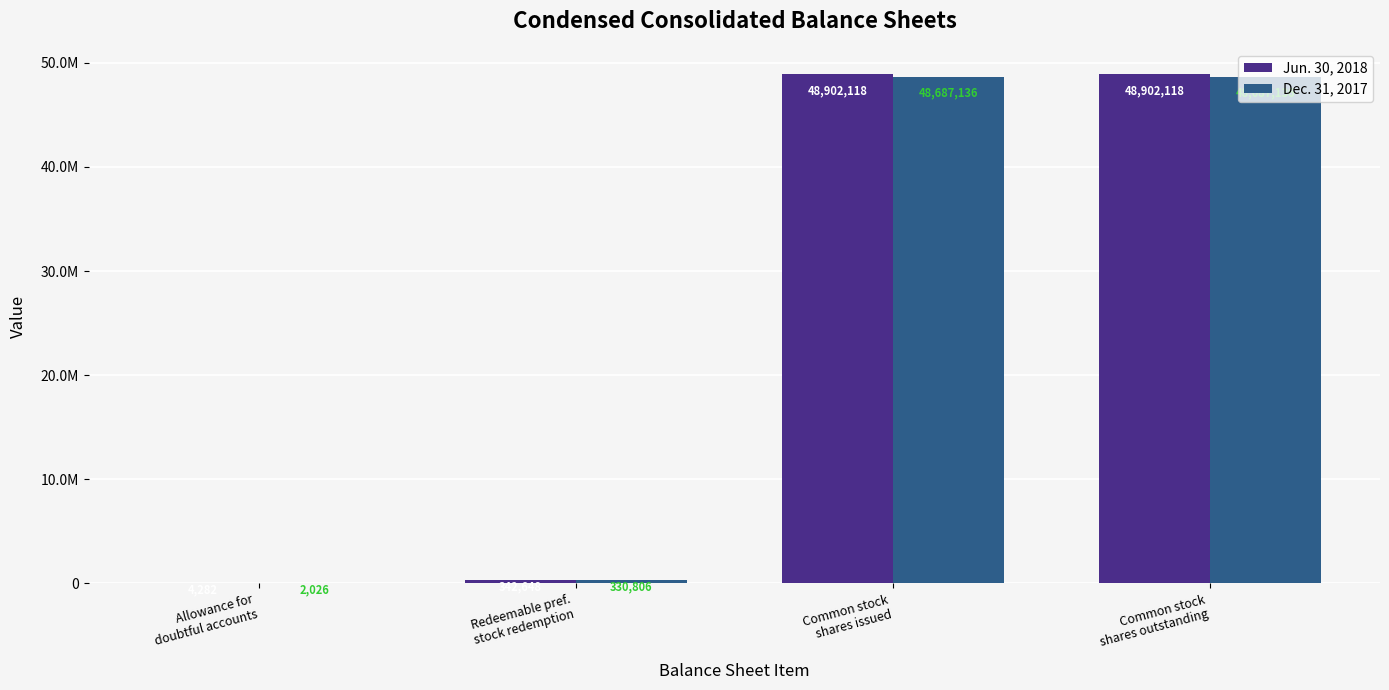

What is the total value across all series at Common stock
shares issued?

97589254